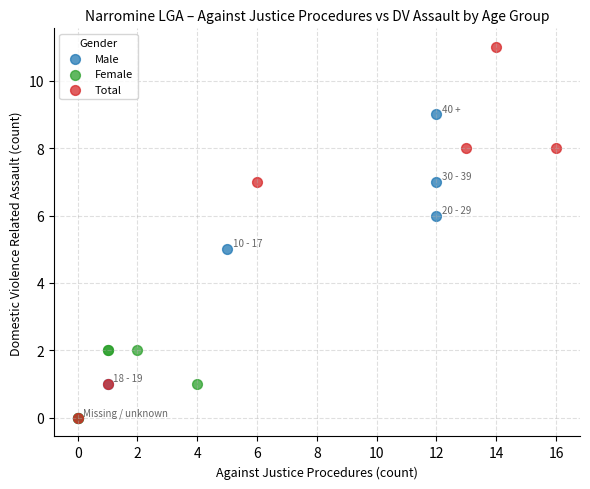

Which series contains the highest Y value?

Total